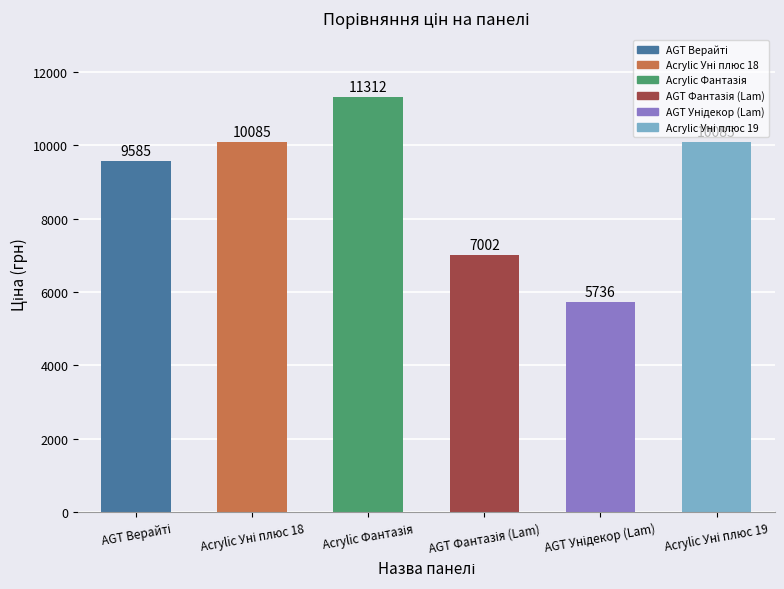

What is the sum of all values?

53809.0